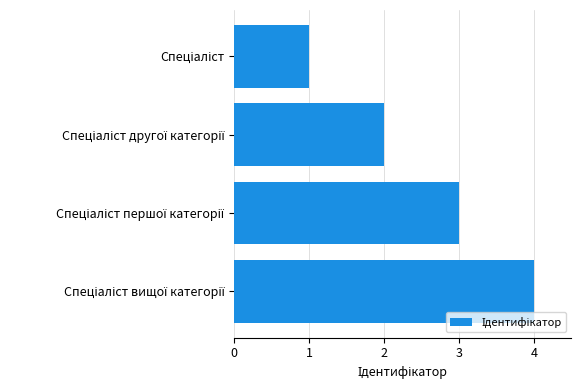

What is the sum of all values?

10